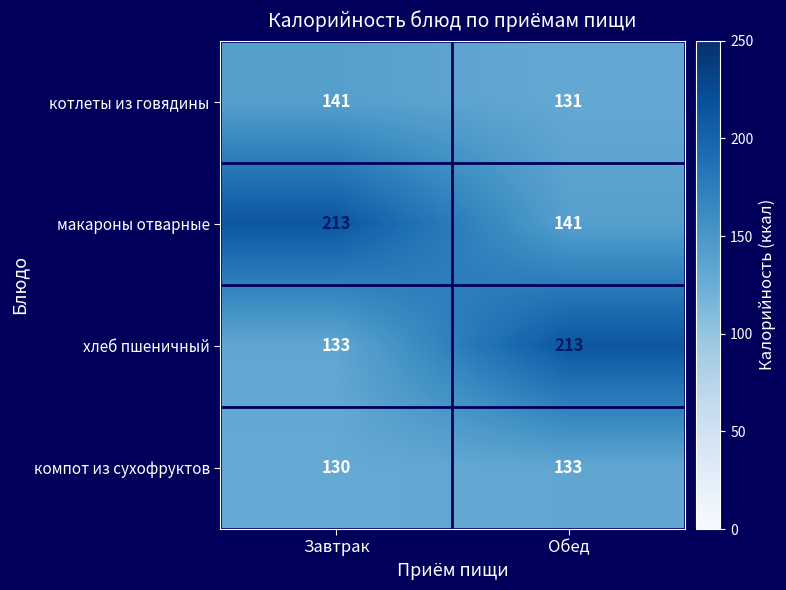

Reading left to right, transcribe all the data shown in this chart.

котлеты из говядины: 141	131
макароны отварные: 213	141
хлеб пшеничный: 133	213
компот из сухофруктов: 130	133